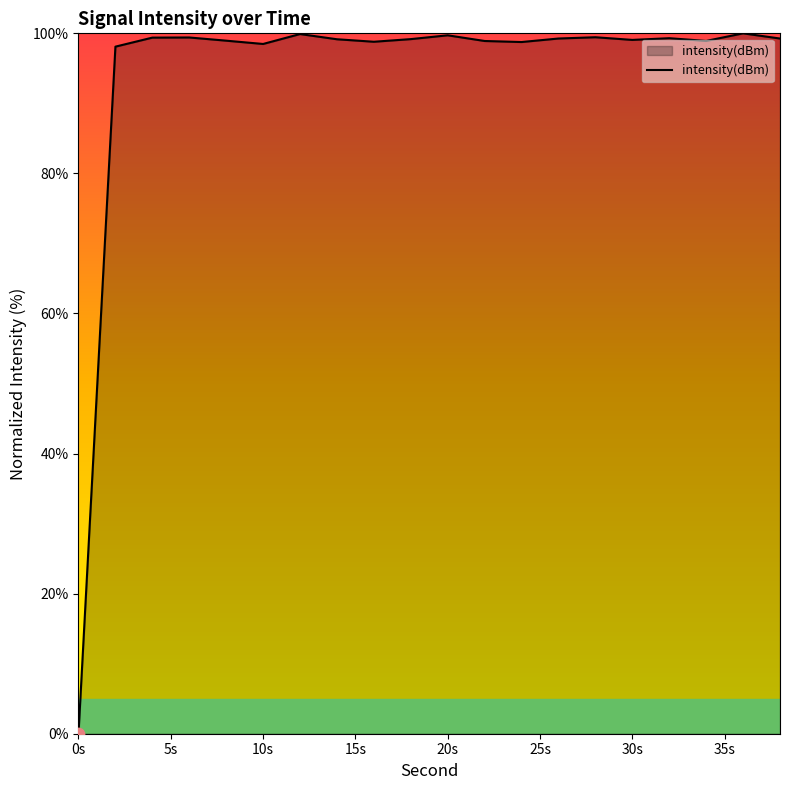

What is the greatest value displayed?

100.0